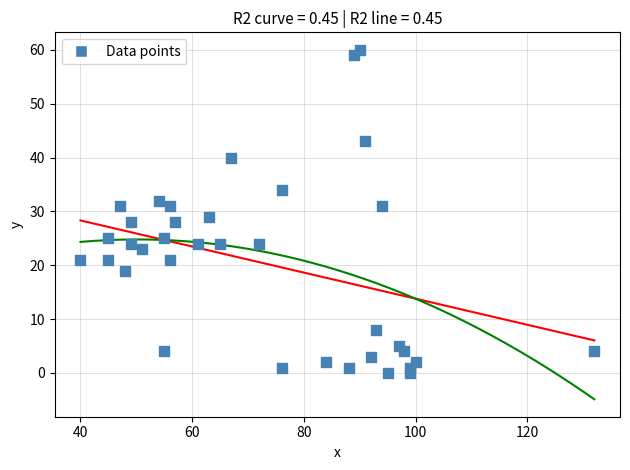

What is the range of X values (max minus min)?

92